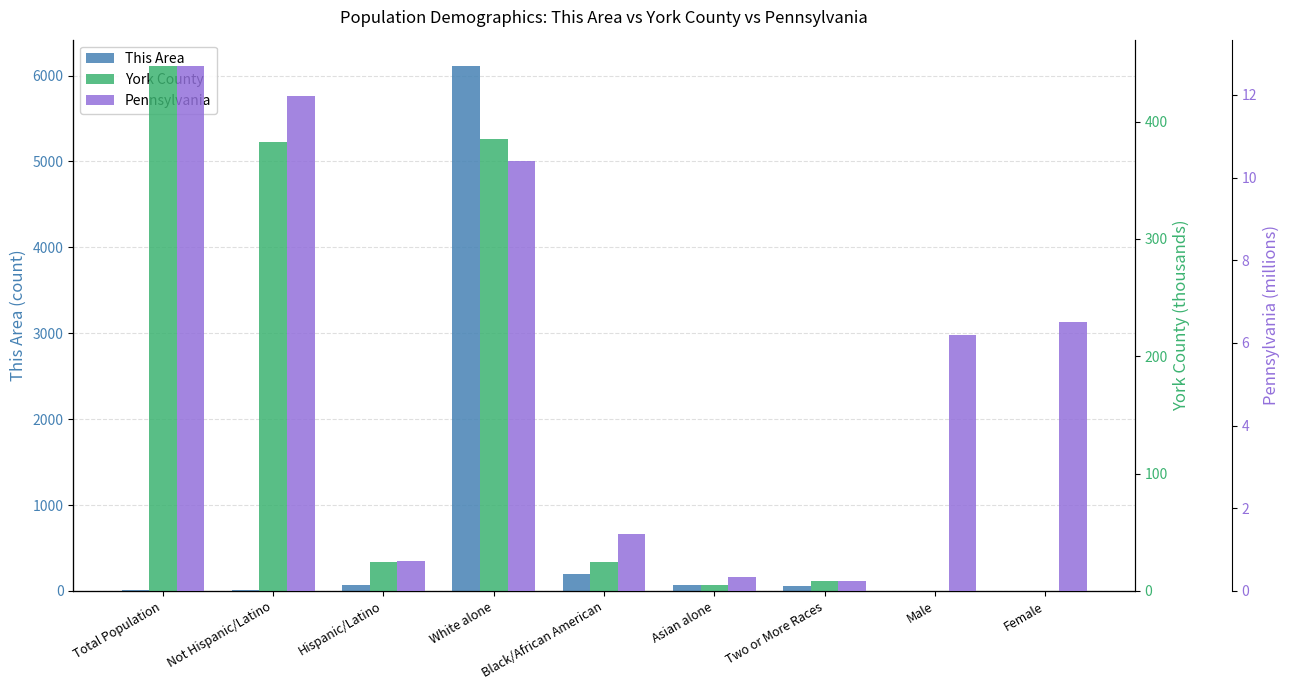

What are all the series names shown in the legend?

This Area, York County, Pennsylvania